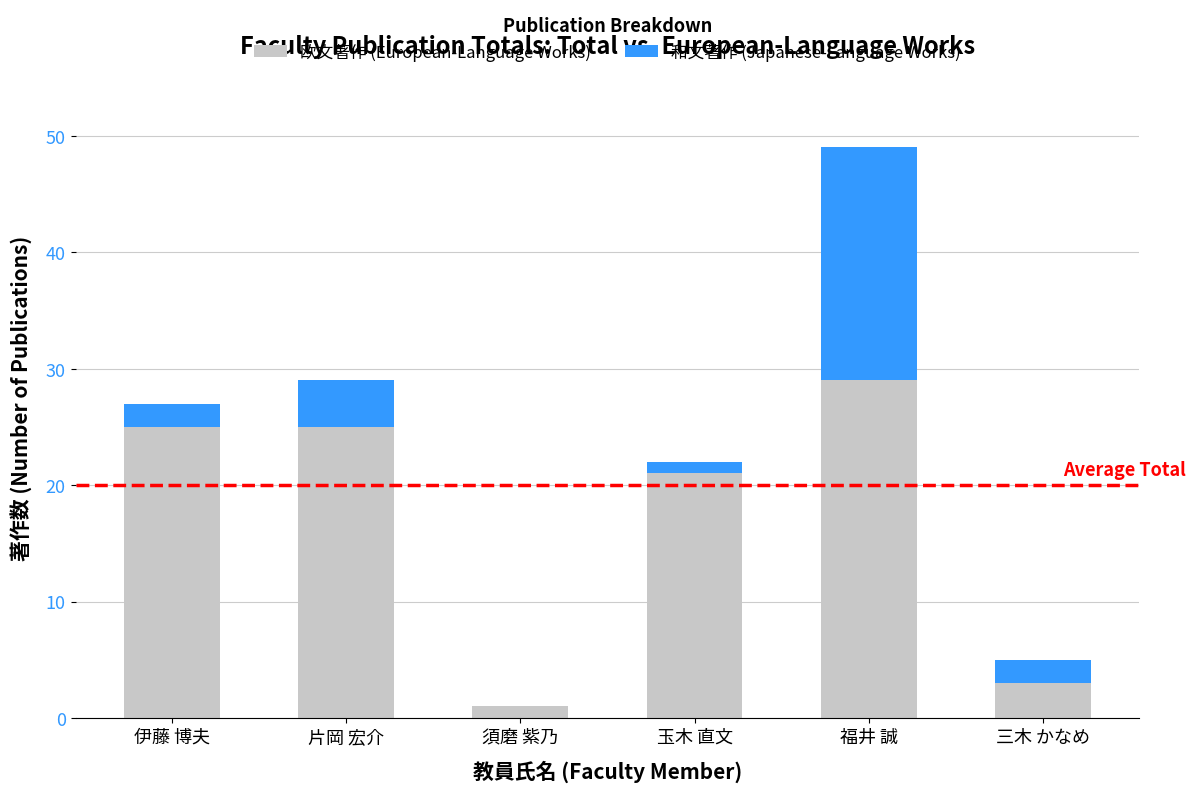

At which category is the sum across all series the highest?

福井 誠